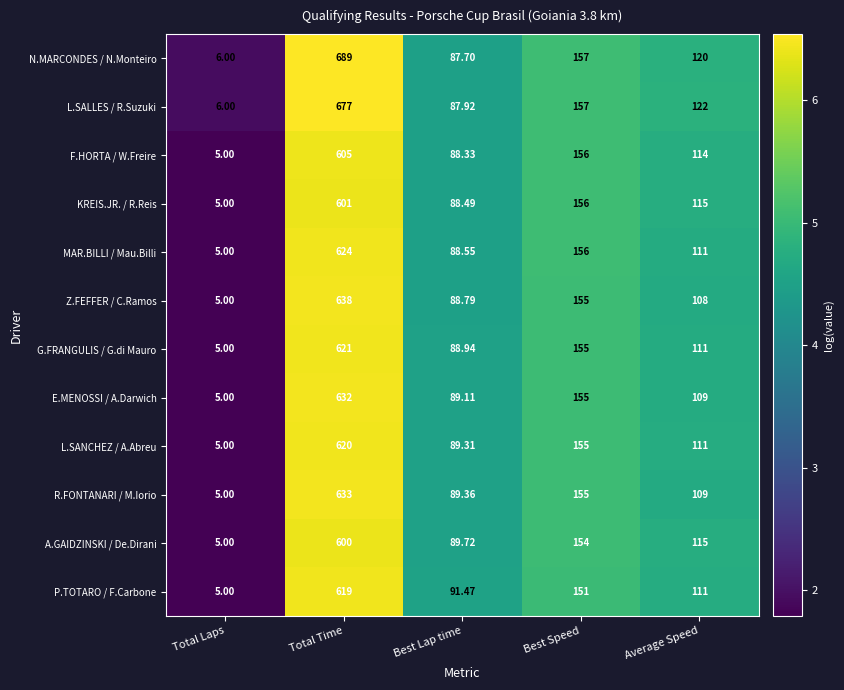

Which series has the largest total across all categories?

N.MARCONDES / N.Monteiro